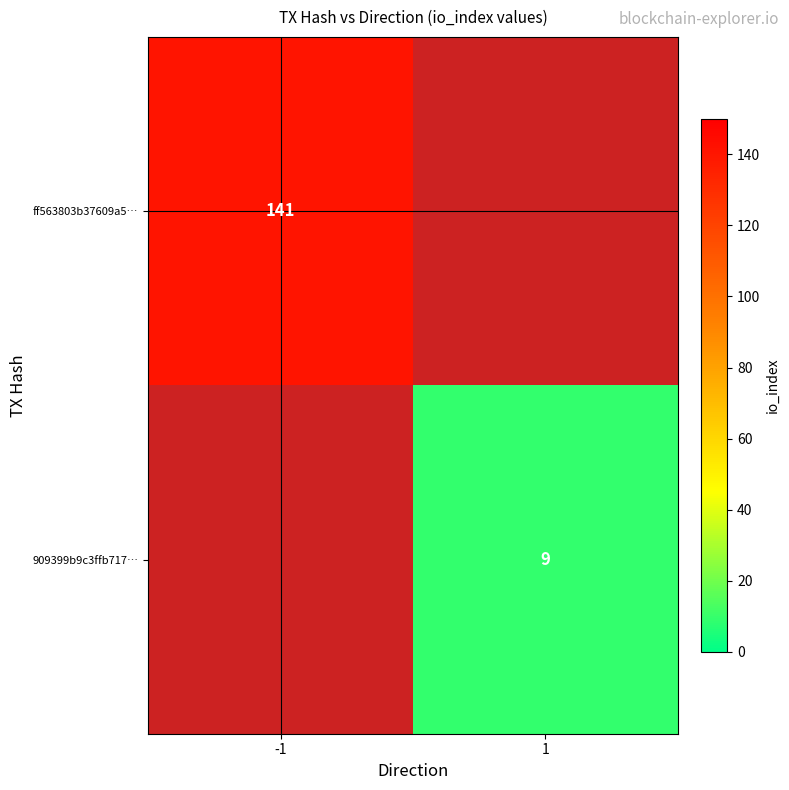

The value of 909399b9c3ffb717… at 1 is 12. True or false?

False